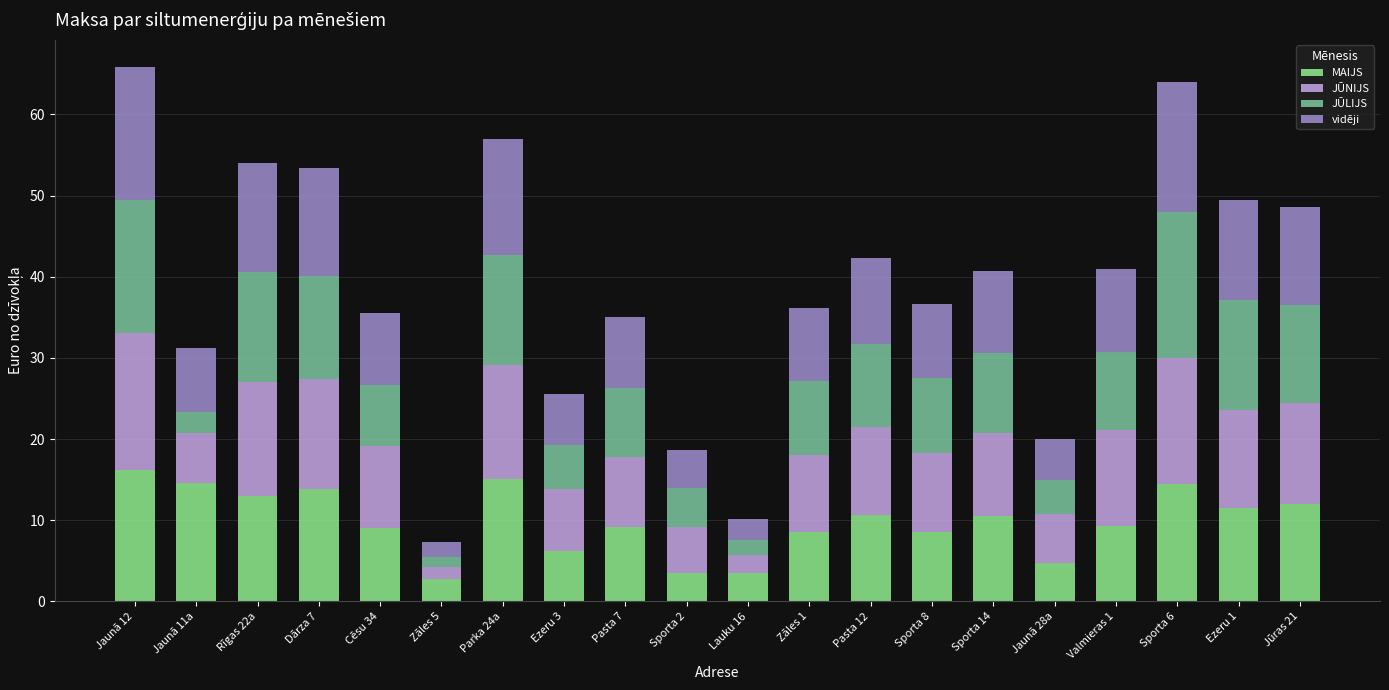

The MAIJS series shows 15.1 at Parka 24a. True or false?

True